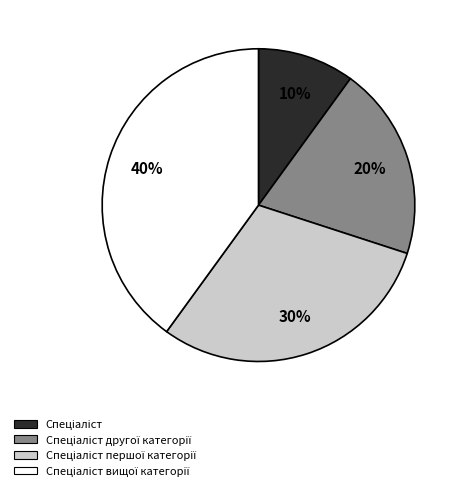

Is there any slice that represents more than half of the pie?

No